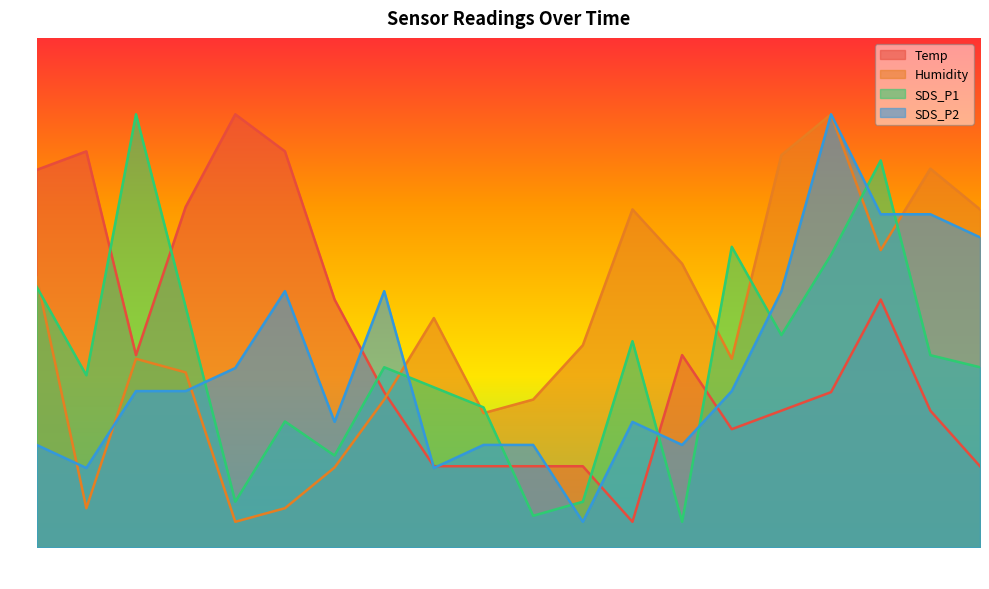

How many times do SDS_P2 and Humidity cross each other?

5